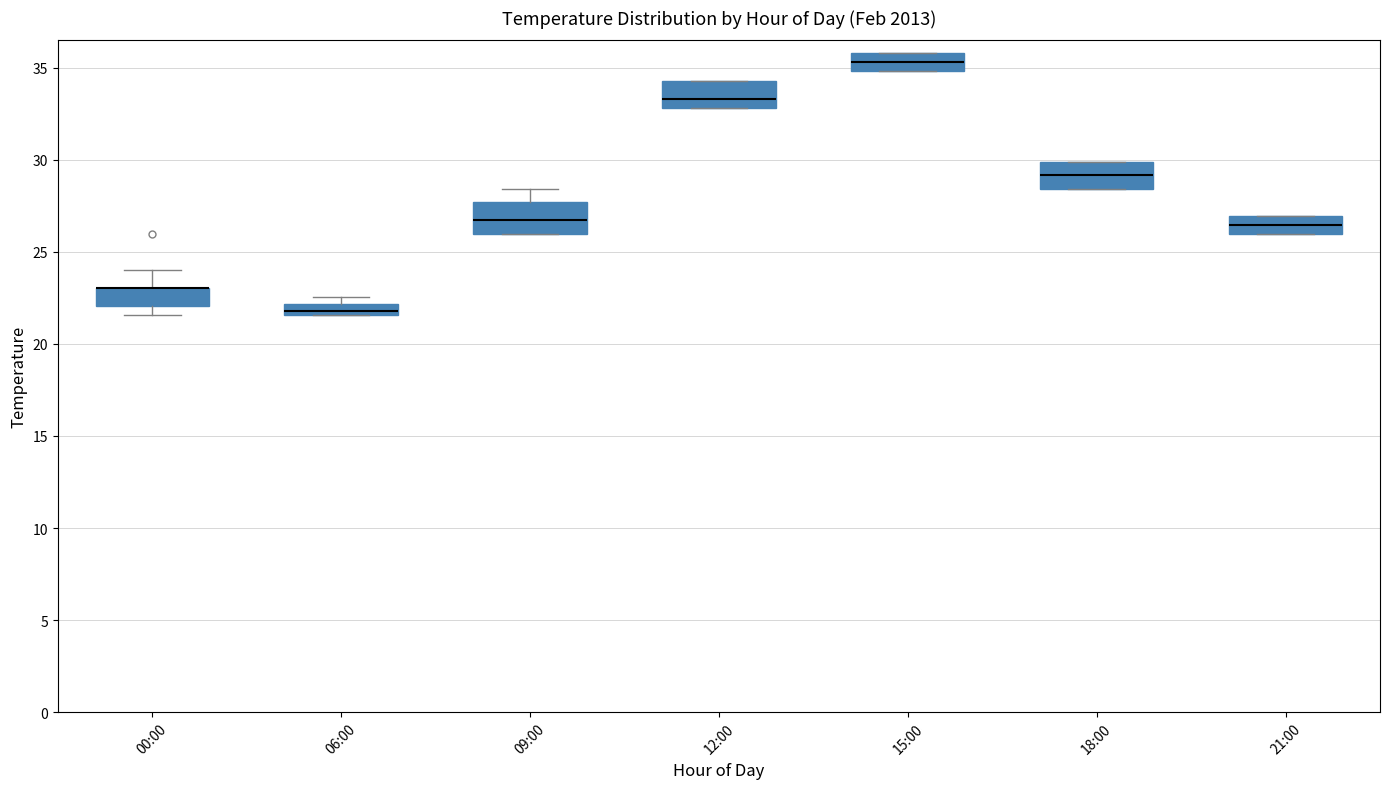

Where is the upper edge of the box for 18:00 on the y-axis? The values are not printed on the chart, so give them approximately, as read against the axis.

30.0